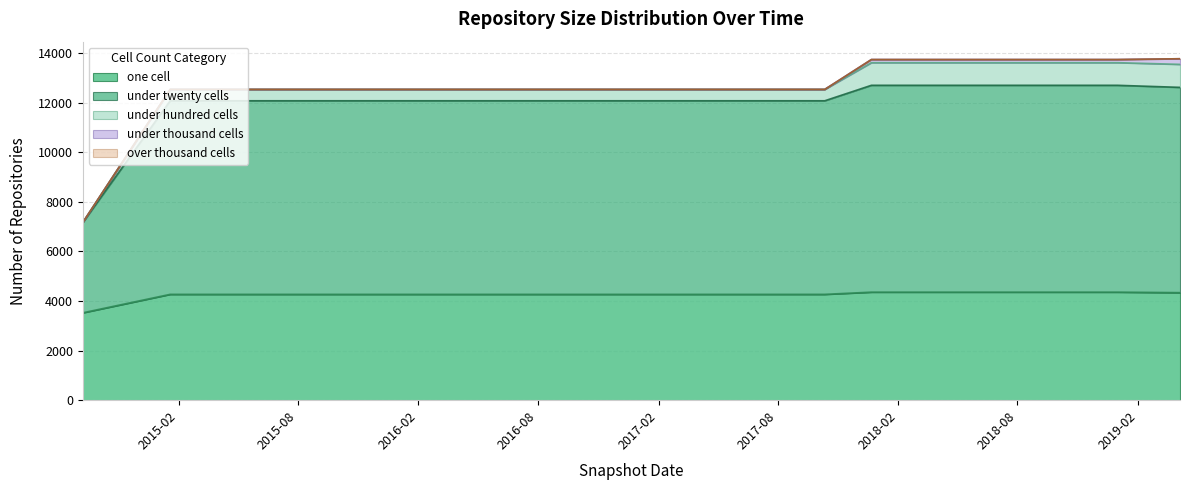

True or false: under_twenty_cells and over_thousand_cells intersect in this chart.

False